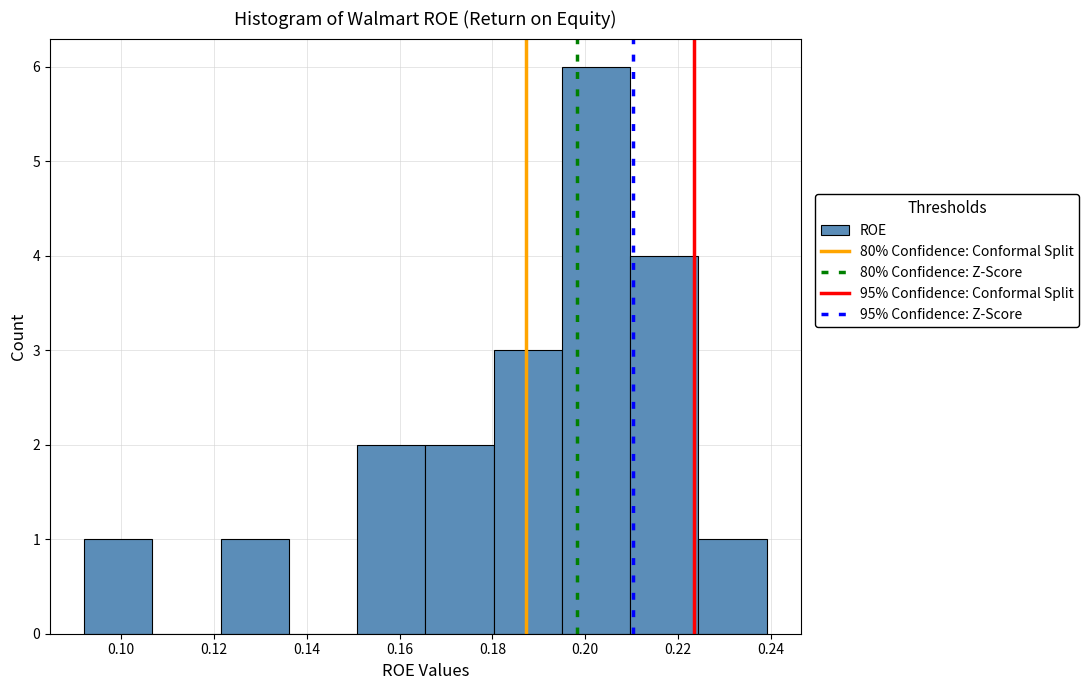

Reading left to right, transcribe this chart: for each bar, give the range it covers on the x-axis and its height. Neither the bar edges nor the heights are printed on the chart, so give them approximately, as read against the axes.

0.092 to 0.106: 1
0.106 to 0.122: 0
0.122 to 0.136: 1
0.136 to 0.150: 0
0.150 to 0.166: 2
0.166 to 0.180: 2
0.180 to 0.194: 3
0.194 to 0.210: 6
0.210 to 0.224: 4
0.224 to 0.240: 1